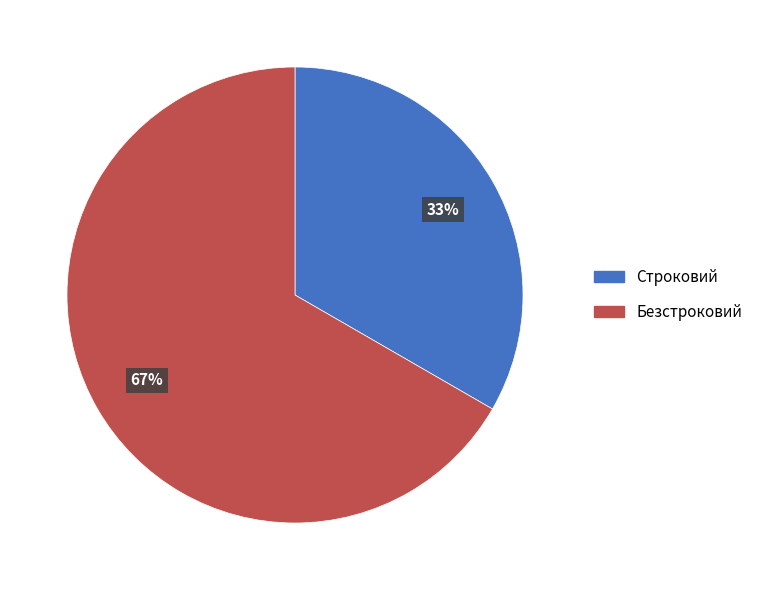

Combined, do Строковий and Безстроковий account for over 50%?

Yes